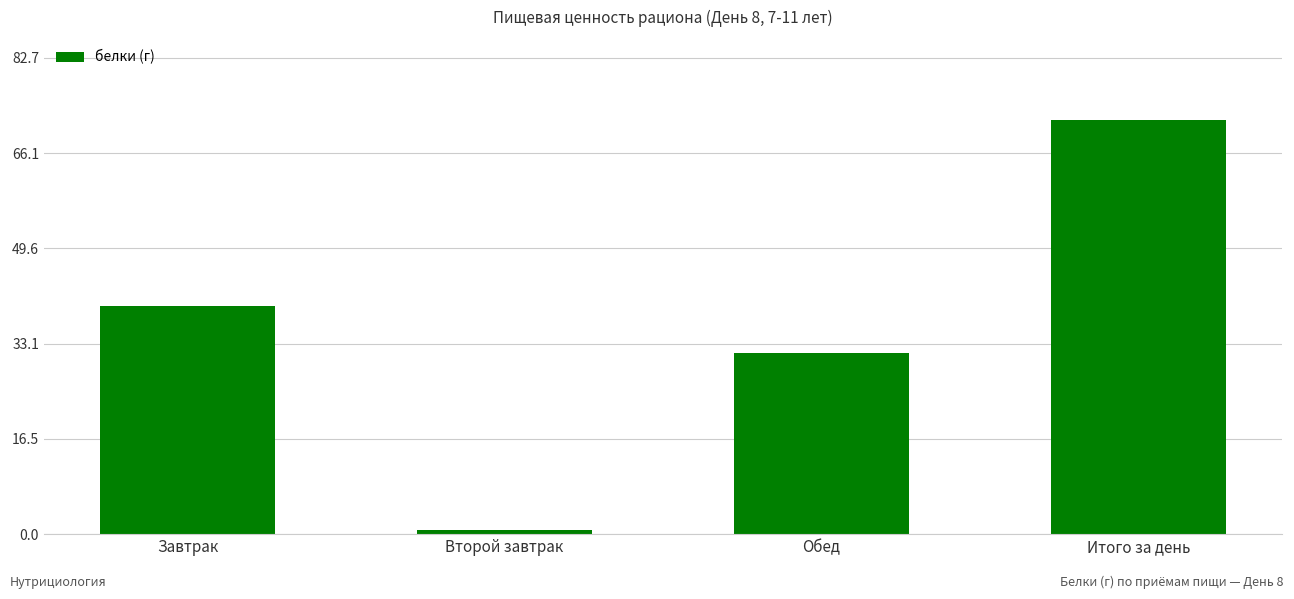

What is the label of the 3rd bar from the right?

Второй завтрак